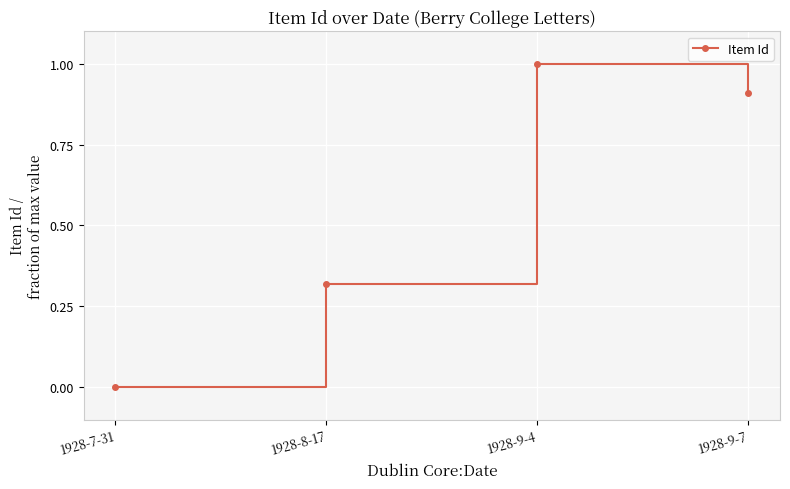

What is the label of the 4th point from the right?

1928-7-31